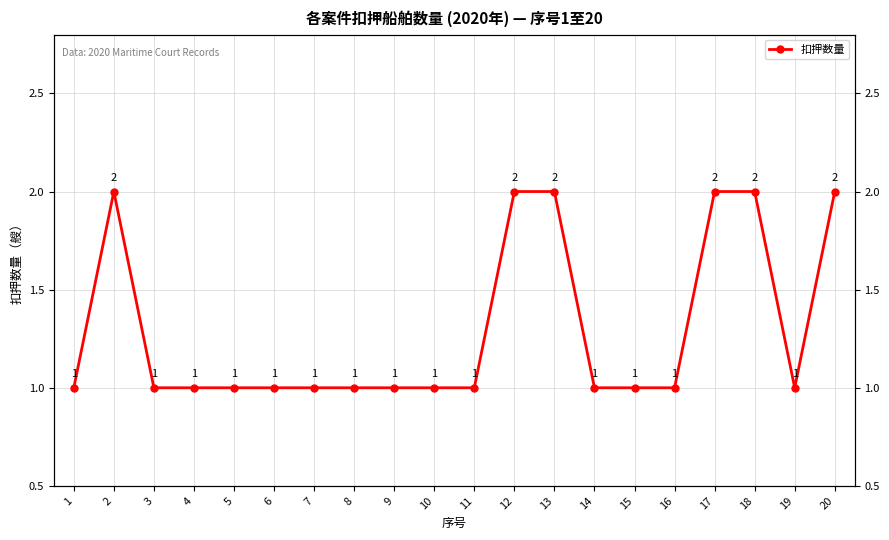

What is the difference between the second highest and second lowest values?

1